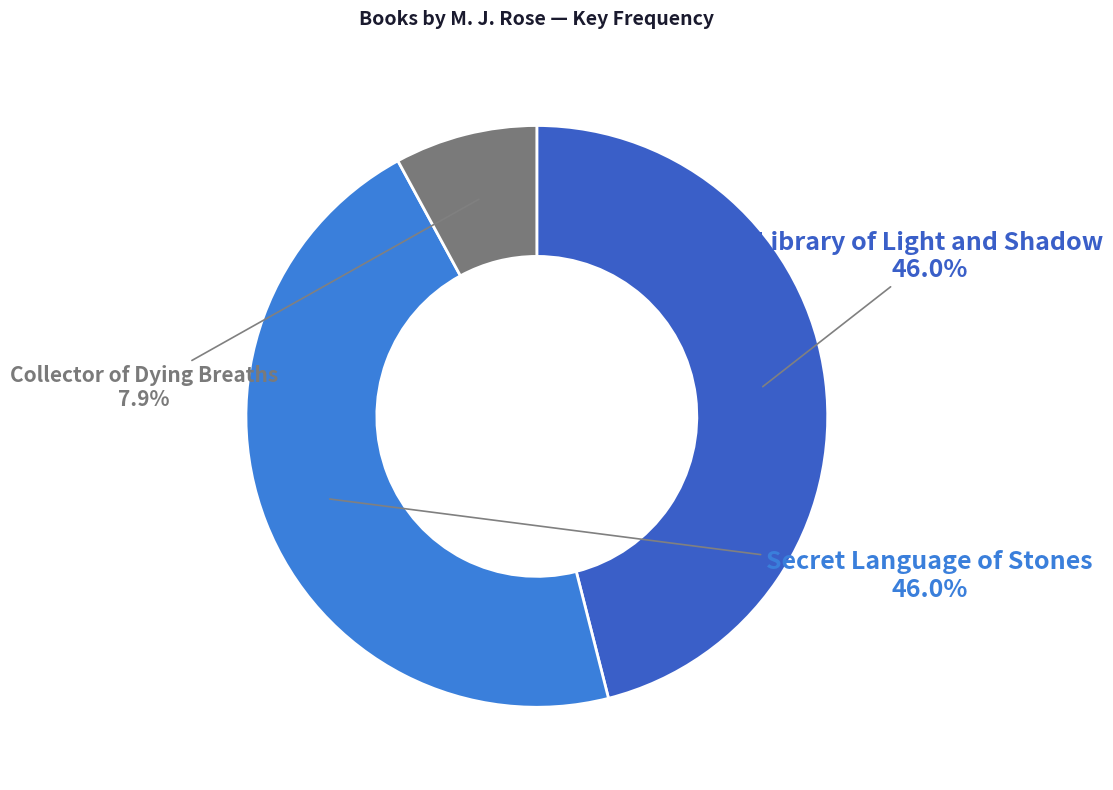

What percentage is NOT represented by Collector of Dying Breaths?

92.1%